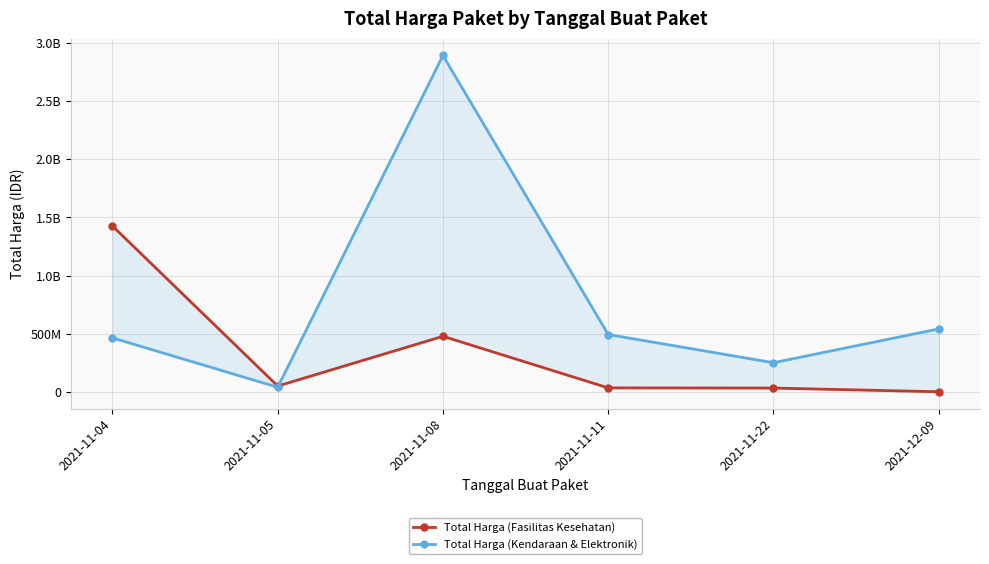

The Total Harga (Fasilitas Kesehatan) series shows 803950 at 2021-12-09. True or false?

False